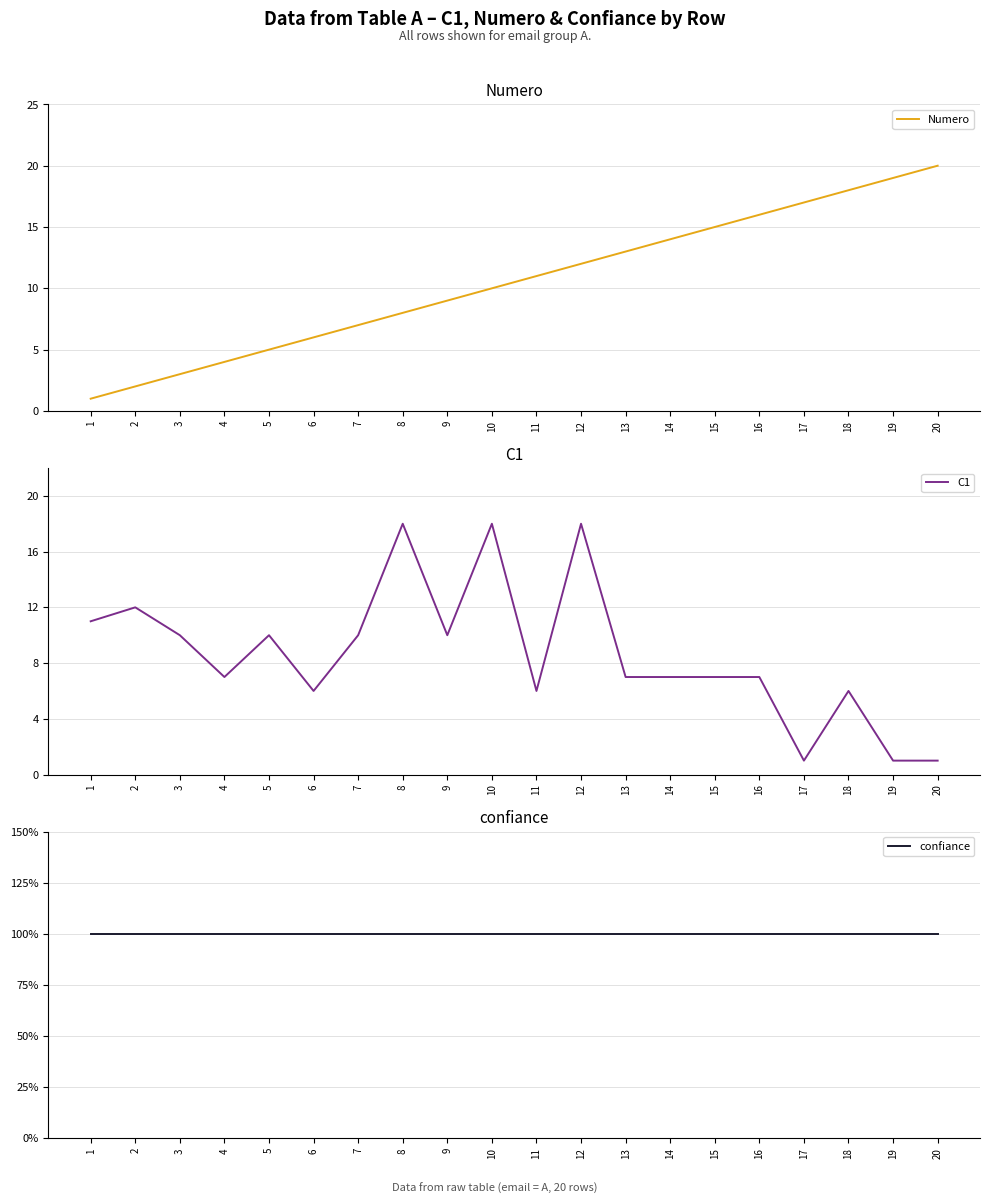

Which label corresponds to the smallest value in the chart?

1